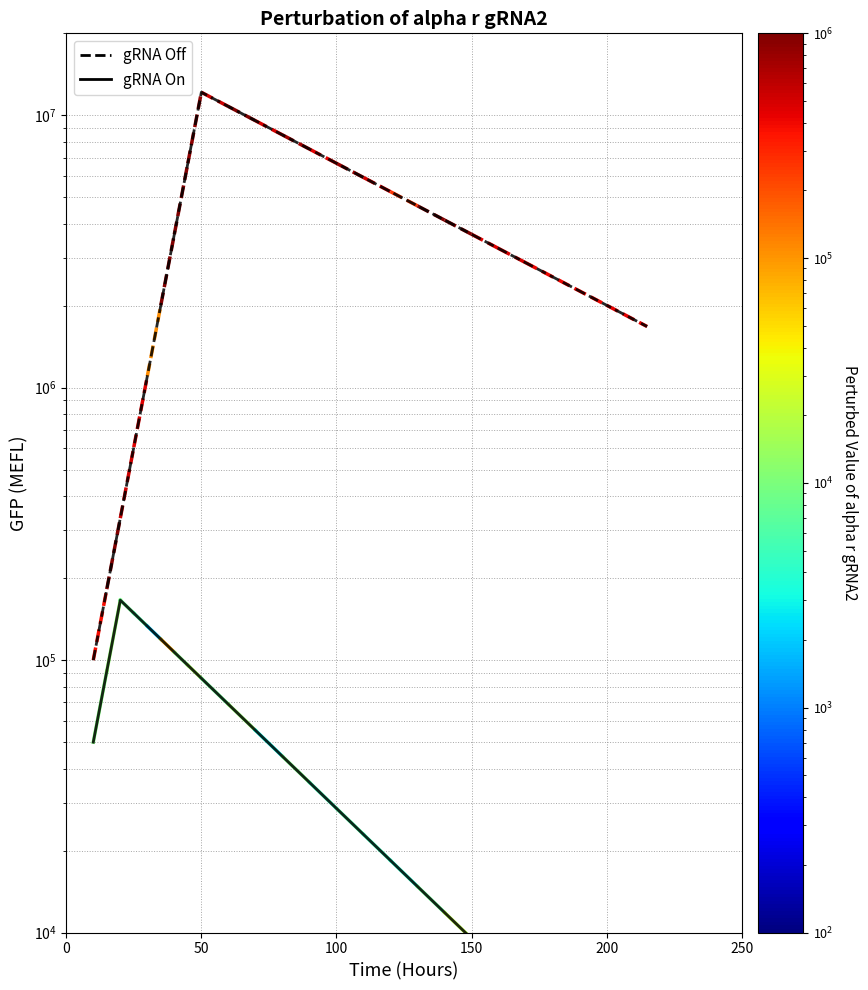

Is the value of gRNA On at 17 greater than the value of gRNA Off at 17?

No